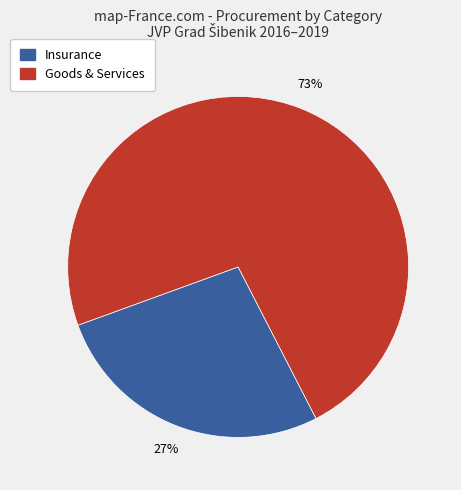

To the nearest percent, what is the difference between the largest and smallest slice percentages?

46%